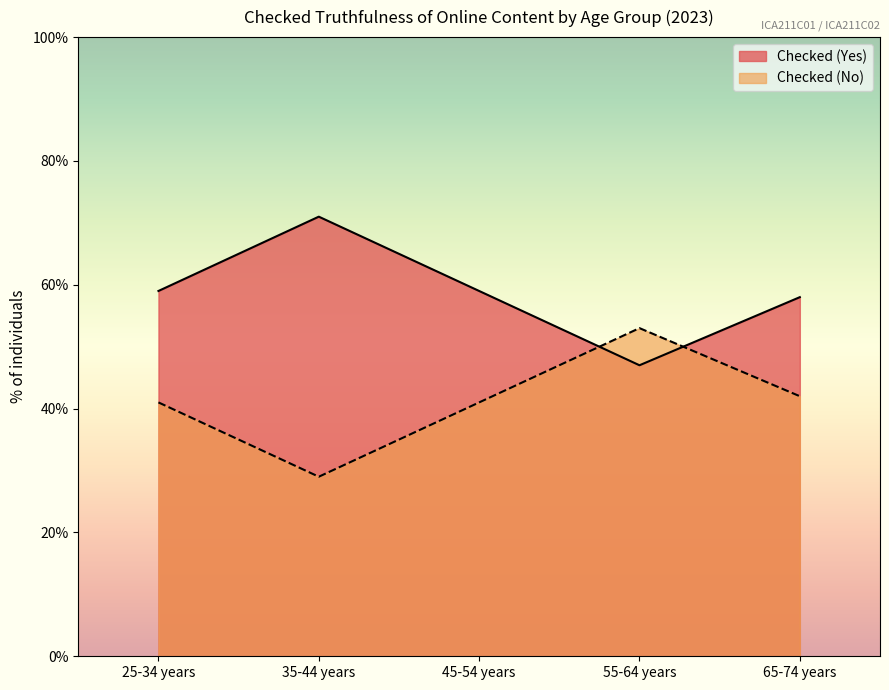

Which series has the largest total across all categories?

Checked (Yes)